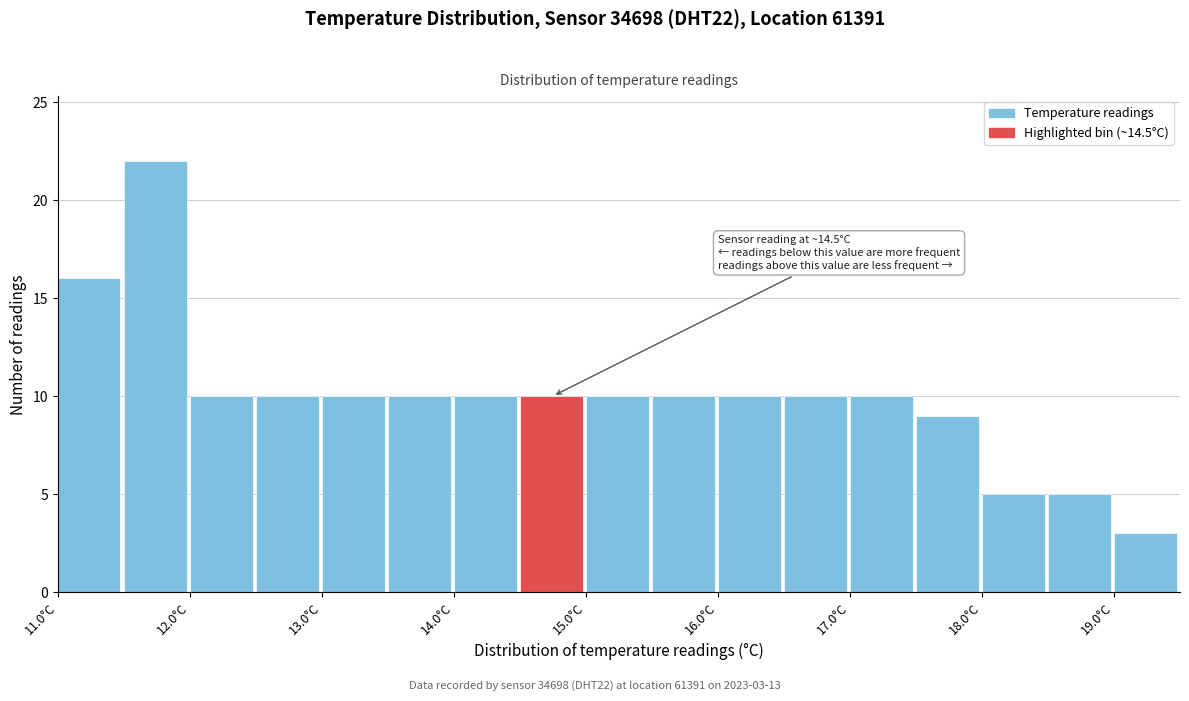

Over which range of the x-axis is the bar tallest?

11.5 to 12.0